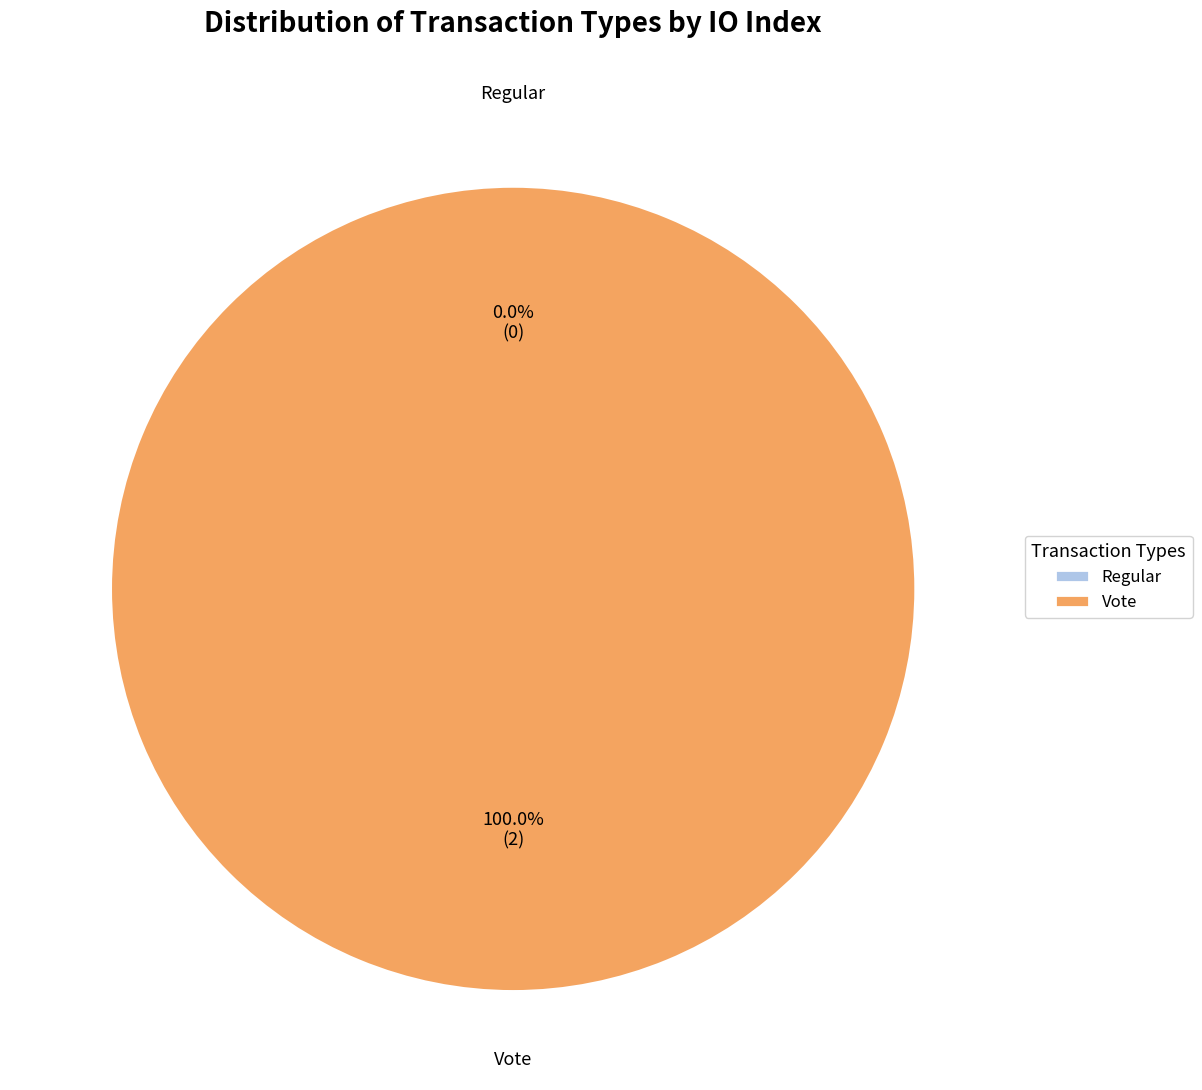

Which slice represents more than half of the pie?

Vote